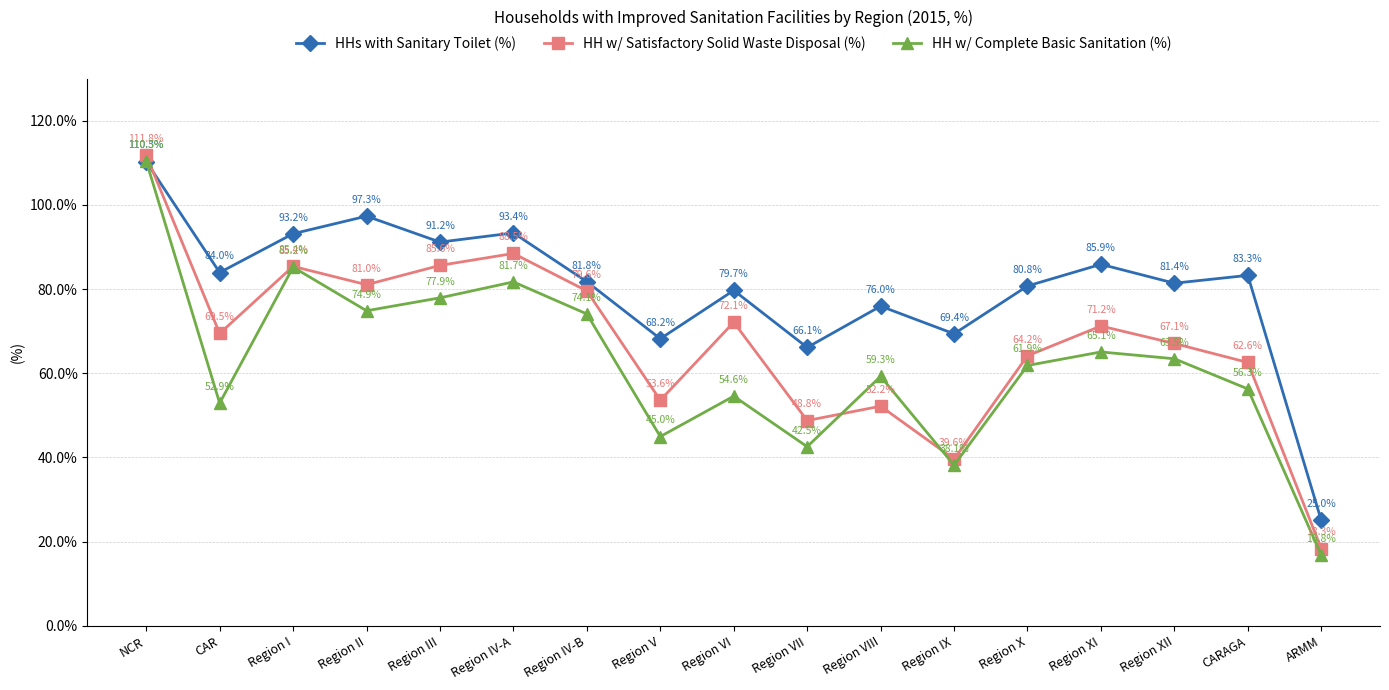

Is the value of HH w/ Satisfactory Solid Waste Disposal (%) at Region VI greater than the value of HH w/ Complete Basic Sanitation (%) at Region VII?

Yes